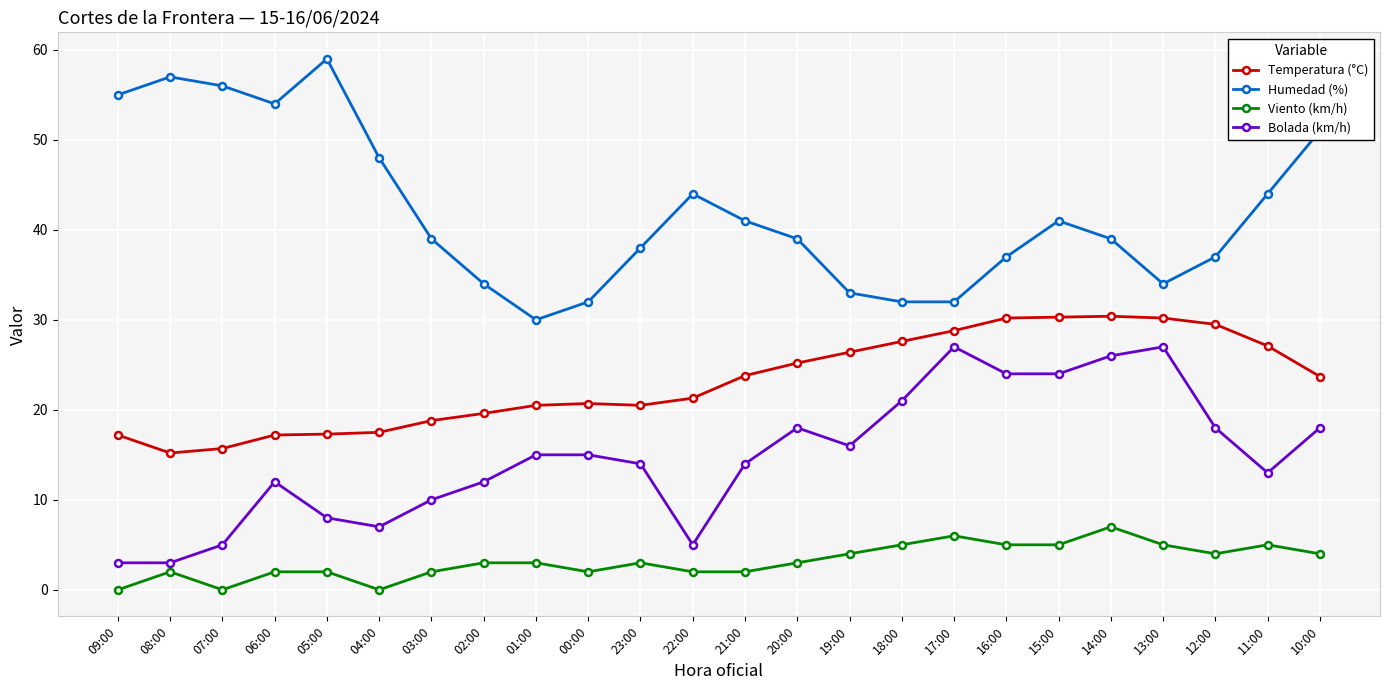

Rank the series by their maximum value, from highest to lowest.

Humedad (%), Temperatura (°C), Bolada (km/h), Viento (km/h)